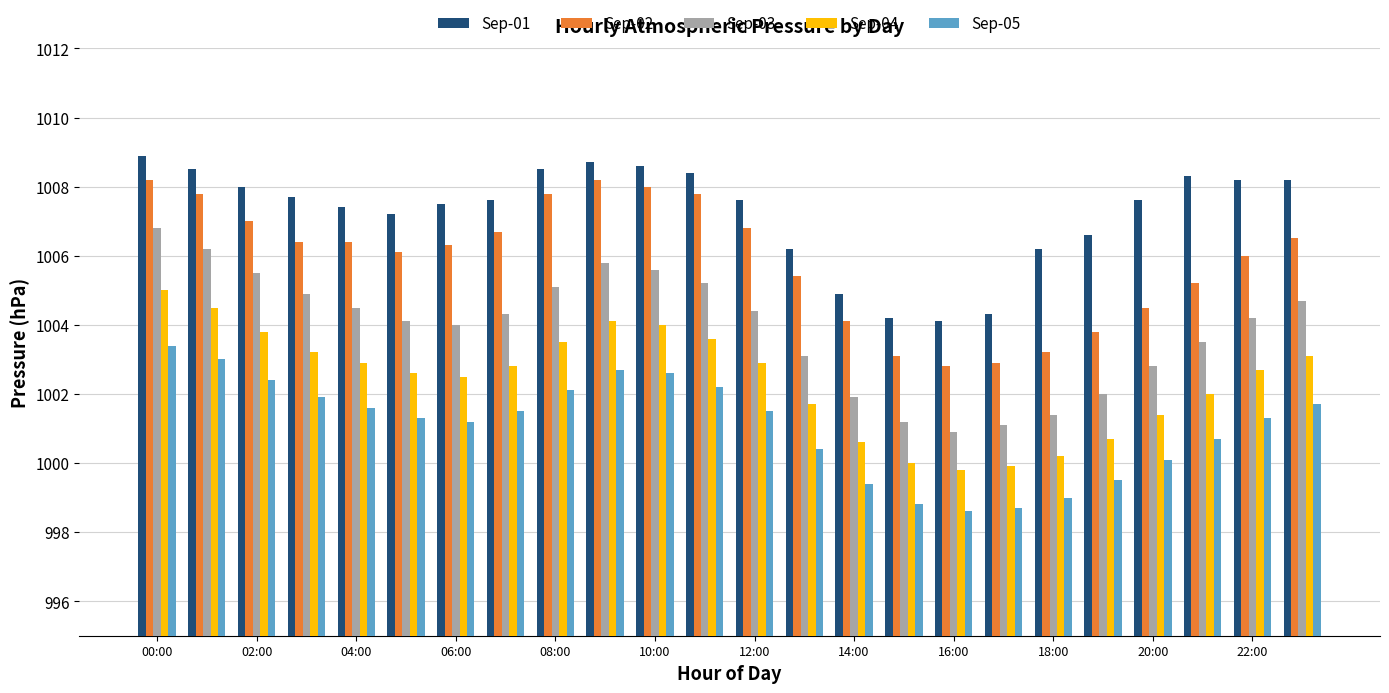

List the series in order of their overall mean, highest first.

Sep-01, Sep-02, Sep-03, Sep-04, Sep-05